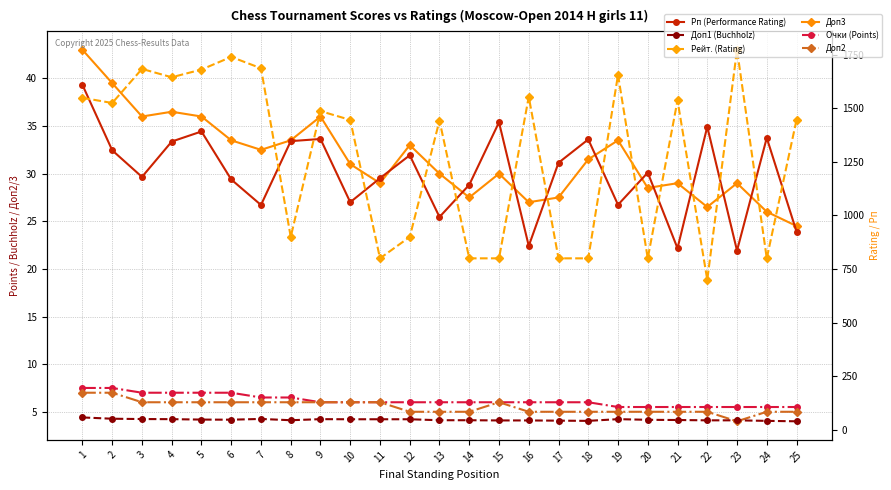

The Очки (Points) series shows 2.0 at 7. True or false?

False